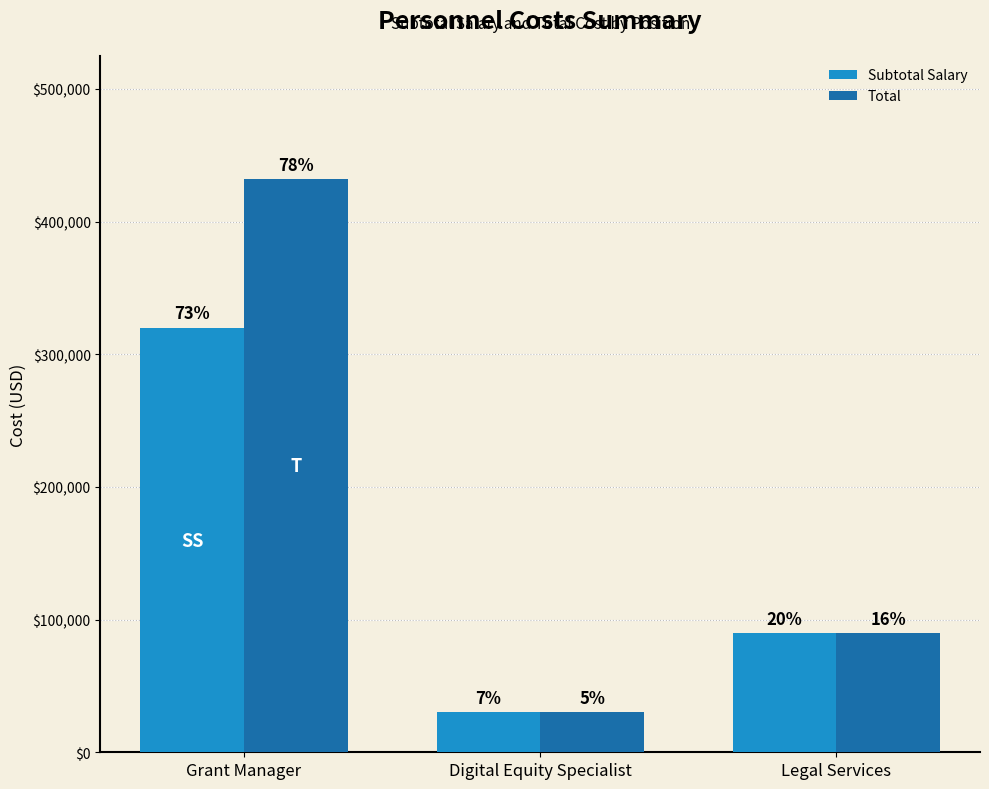

What are all the series names shown in the legend?

Subtotal Salary, Total